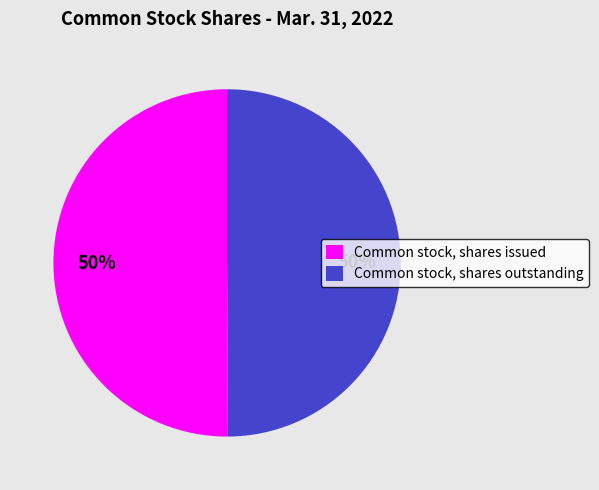

True or false: Common stock, shares issued accounts for 40% of the total.

False